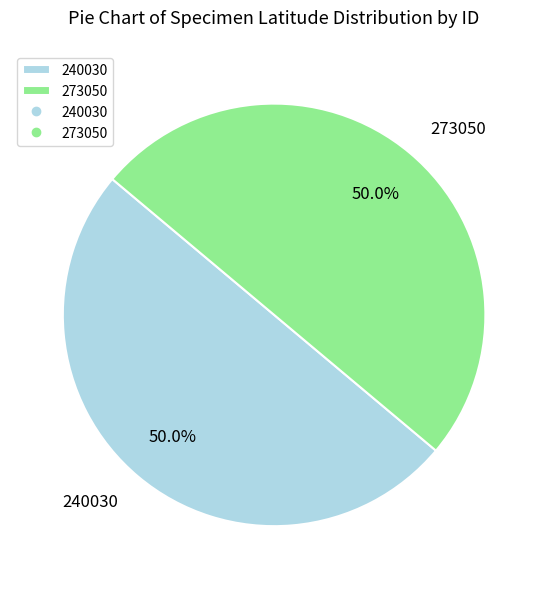

The 240030 slice represents 41% of the pie. True or false?

False